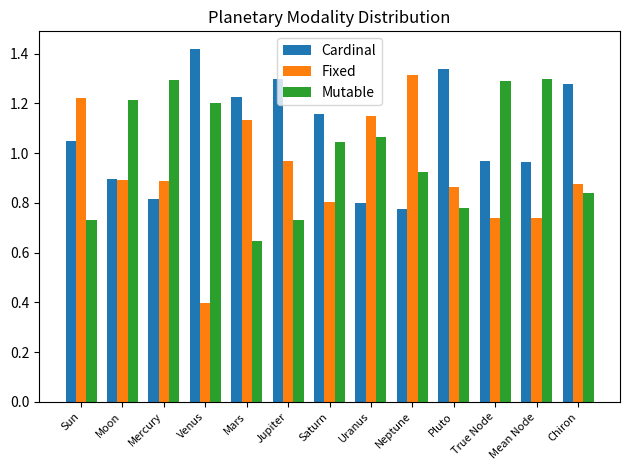

List the series in order of their overall mean, lowest first.

Fixed, Mutable, Cardinal